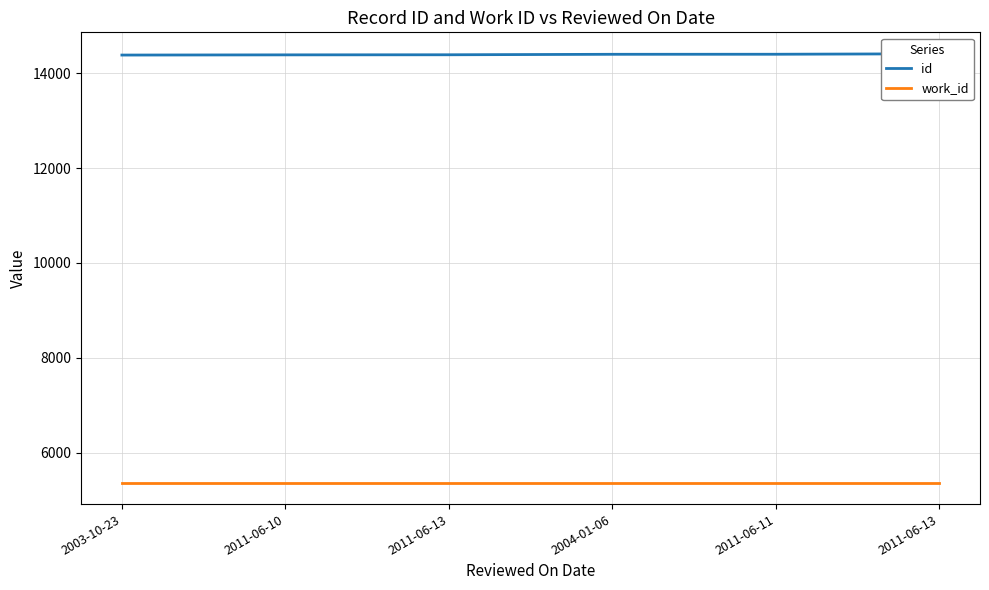

True or false: id and work_id cross at least once.

False